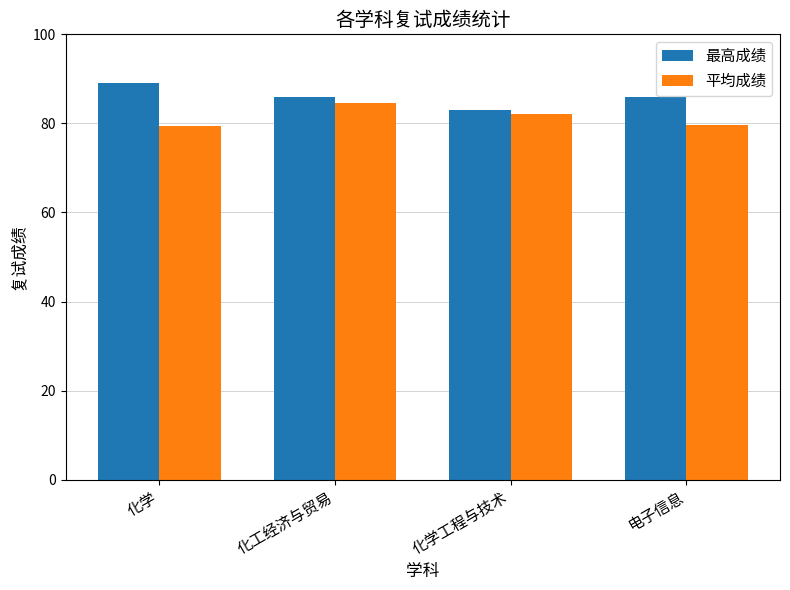

How many categories are shown in the chart?

4